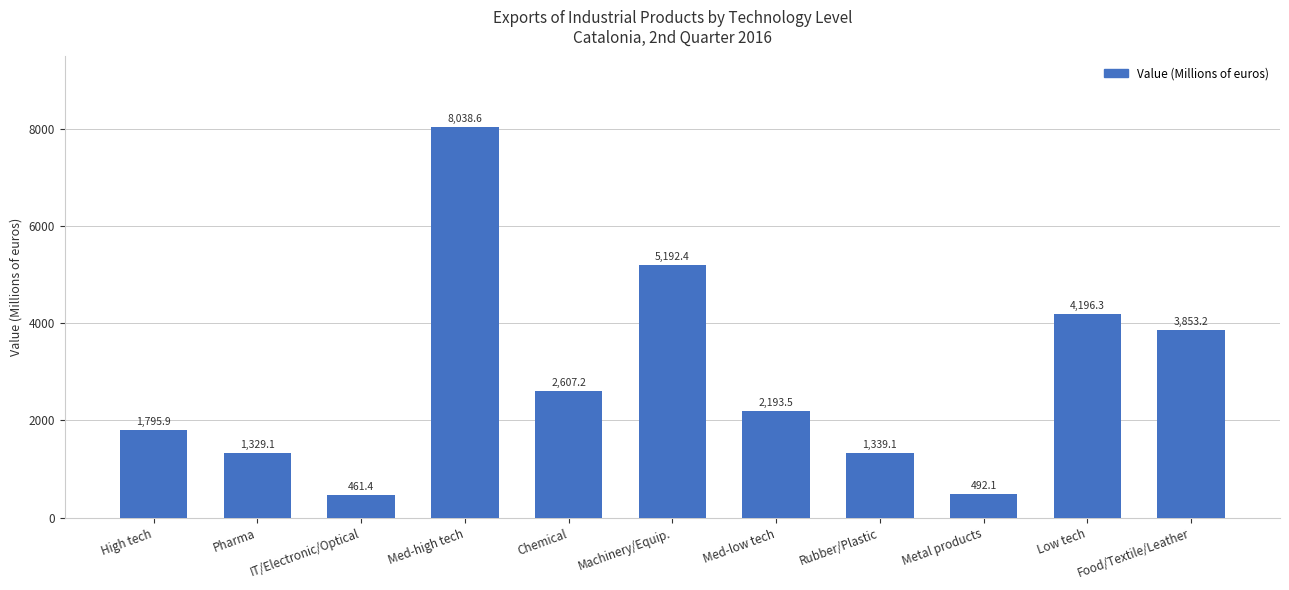

Reading right to left, what are all the values shown in this chart?

Food/Textile/Leather=3853.2	Low tech=4196.3	Metal products=492.1	Rubber/Plastic=1339.1	Med-low tech=2193.5	Machinery/Equip.=5192.4	Chemical=2607.2	Med-high tech=8038.6	IT/Electronic/Optical=461.4	Pharma=1329.1	High tech=1795.9